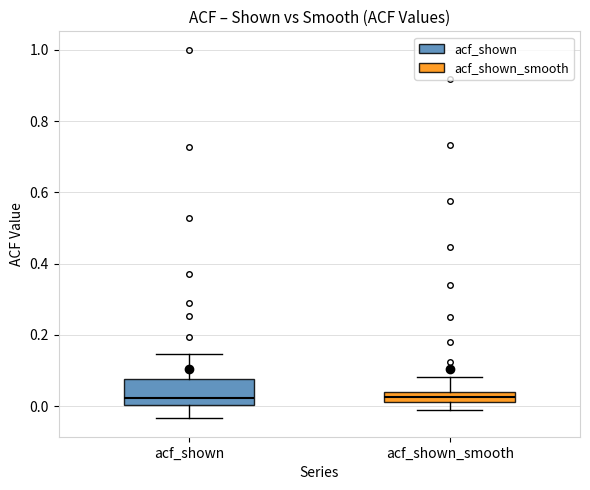

Where is the lower edge of the box for acf_shown on the y-axis? The values are not printed on the chart, so give them approximately, as read against the axis.

0.00